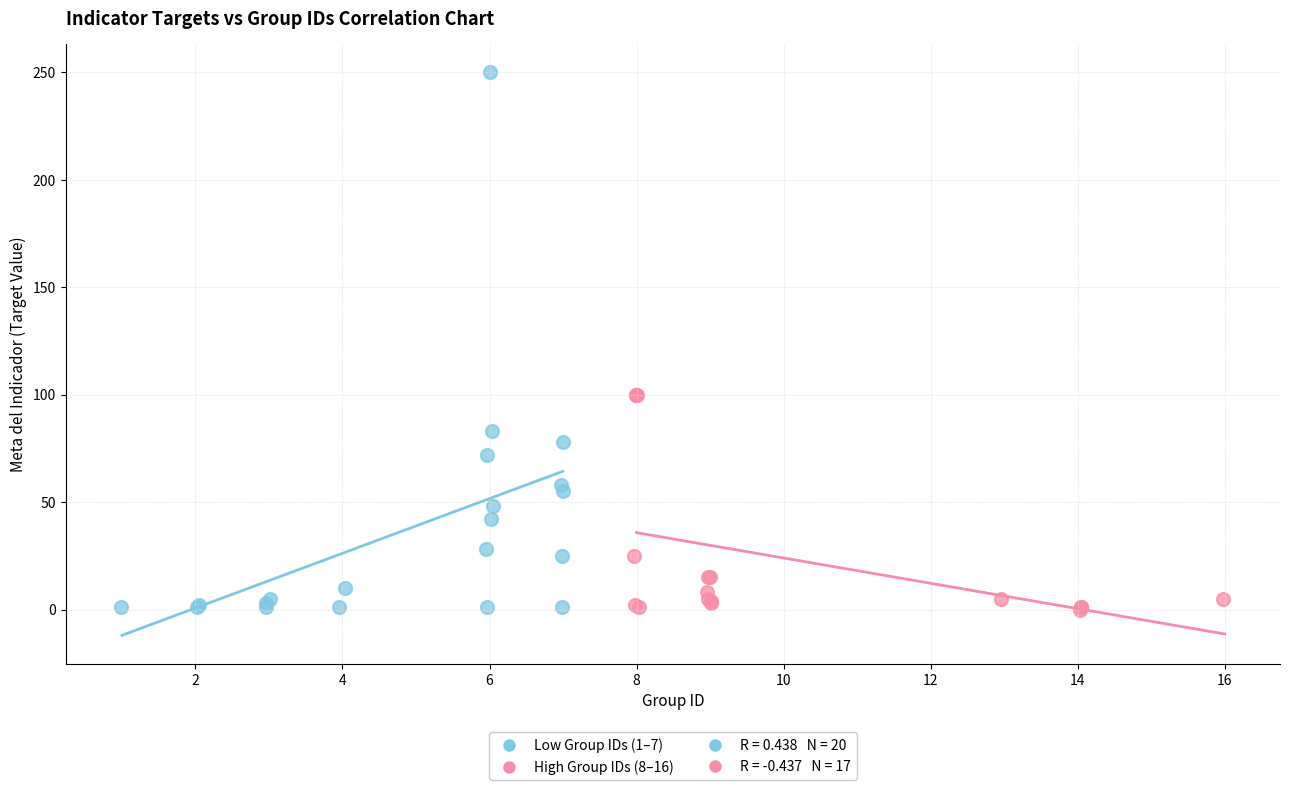

Which series reaches the maximum Y coordinate?

Low Group IDs (1–7)